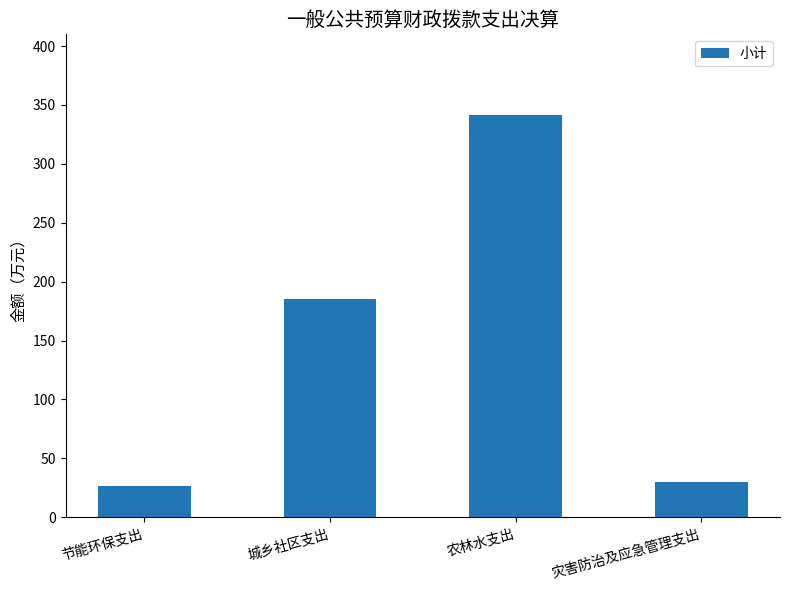

How many bars are there in total?

4